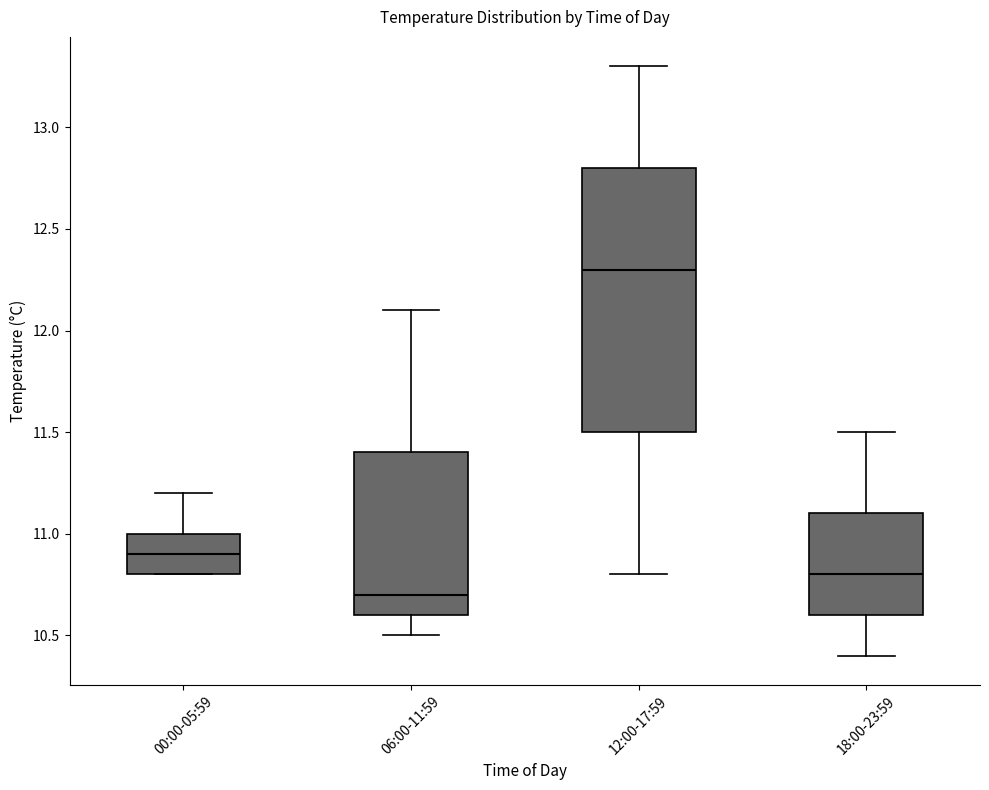

Reading left to right, read every box against the y-axis: the position of its median line, the range the box covers, and the ends of its whiskers. The values are not printed on the chart, so give them approximately, as read against the axis.

00:00-05:59: median 10.9, box 10.8 to 11.0, whiskers 10.8 to 11.2
06:00-11:59: median 10.7, box 10.6 to 11.4, whiskers 10.5 to 12.1
12:00-17:59: median 12.3, box 11.5 to 12.8, whiskers 10.8 to 13.3
18:00-23:59: median 10.8, box 10.6 to 11.1, whiskers 10.4 to 11.5